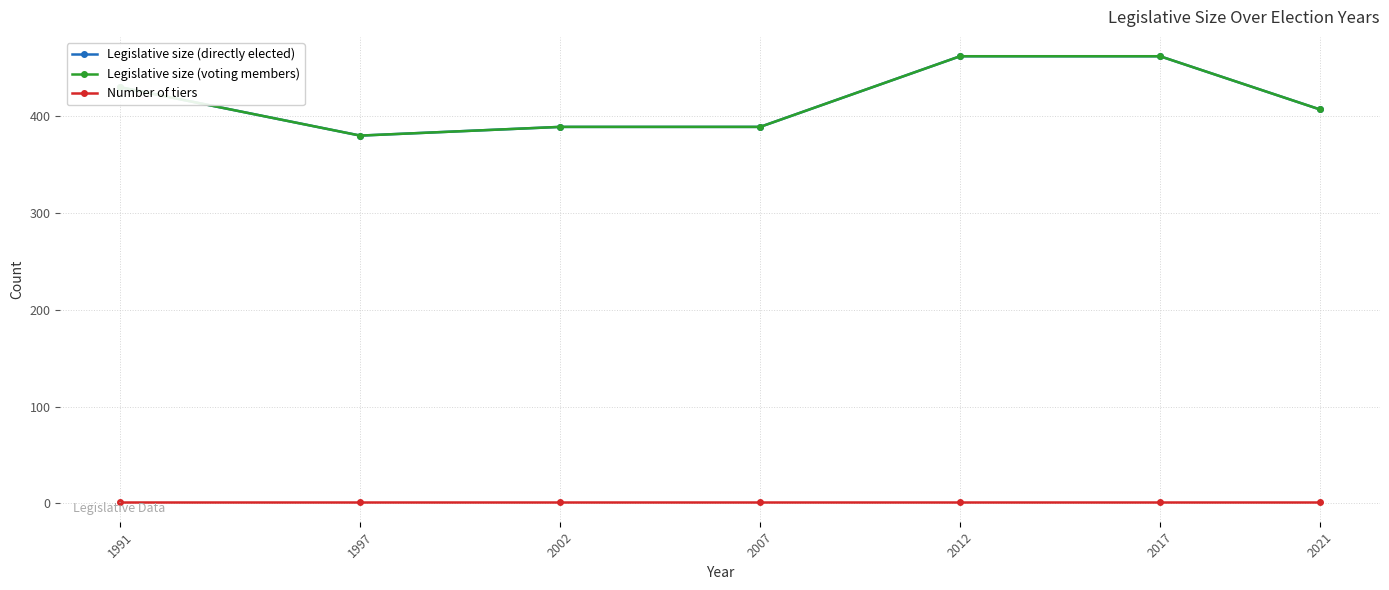

True or false: Number of tiers has more than 0 points higher than both neighbors.

False